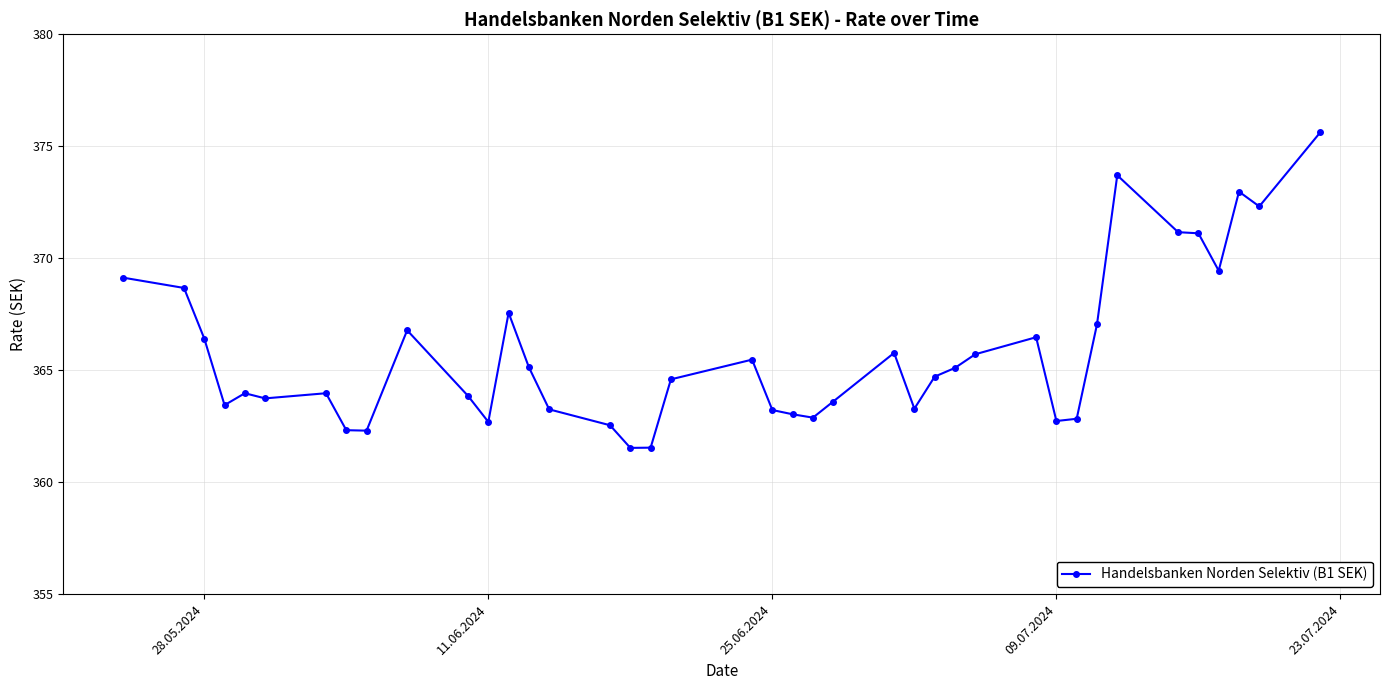

What is the value of the 4th point from the left?

363.4